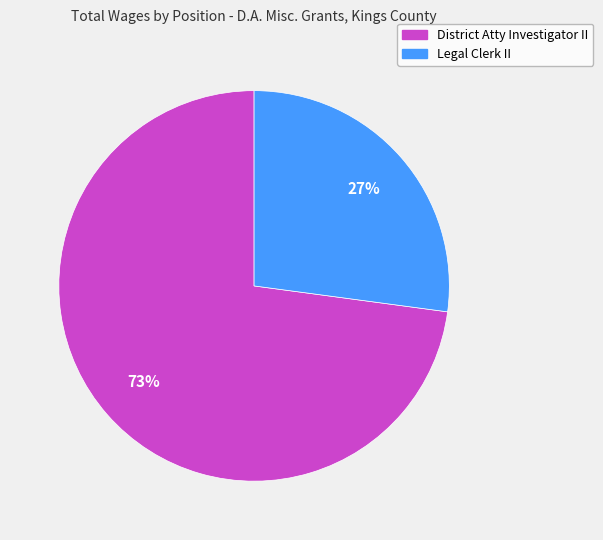

What is the ratio of the value at Legal Clerk II to the value at District Atty Investigator II?

0.4